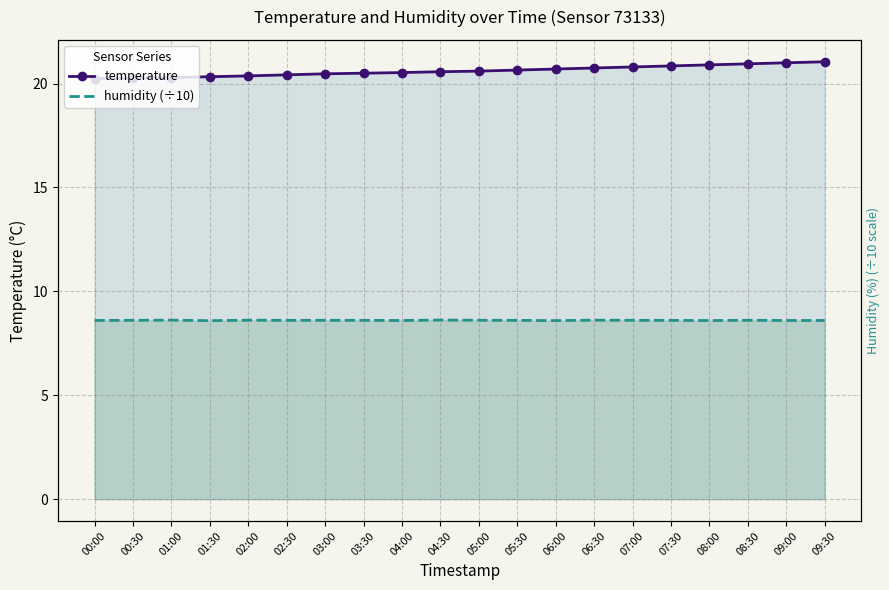

At which label does humidity (÷10) reach its minimum?

01:30